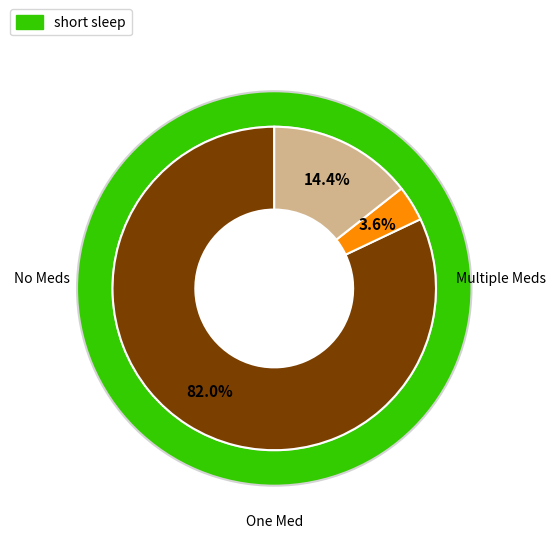

Does 12 represent more than half of the total?

No